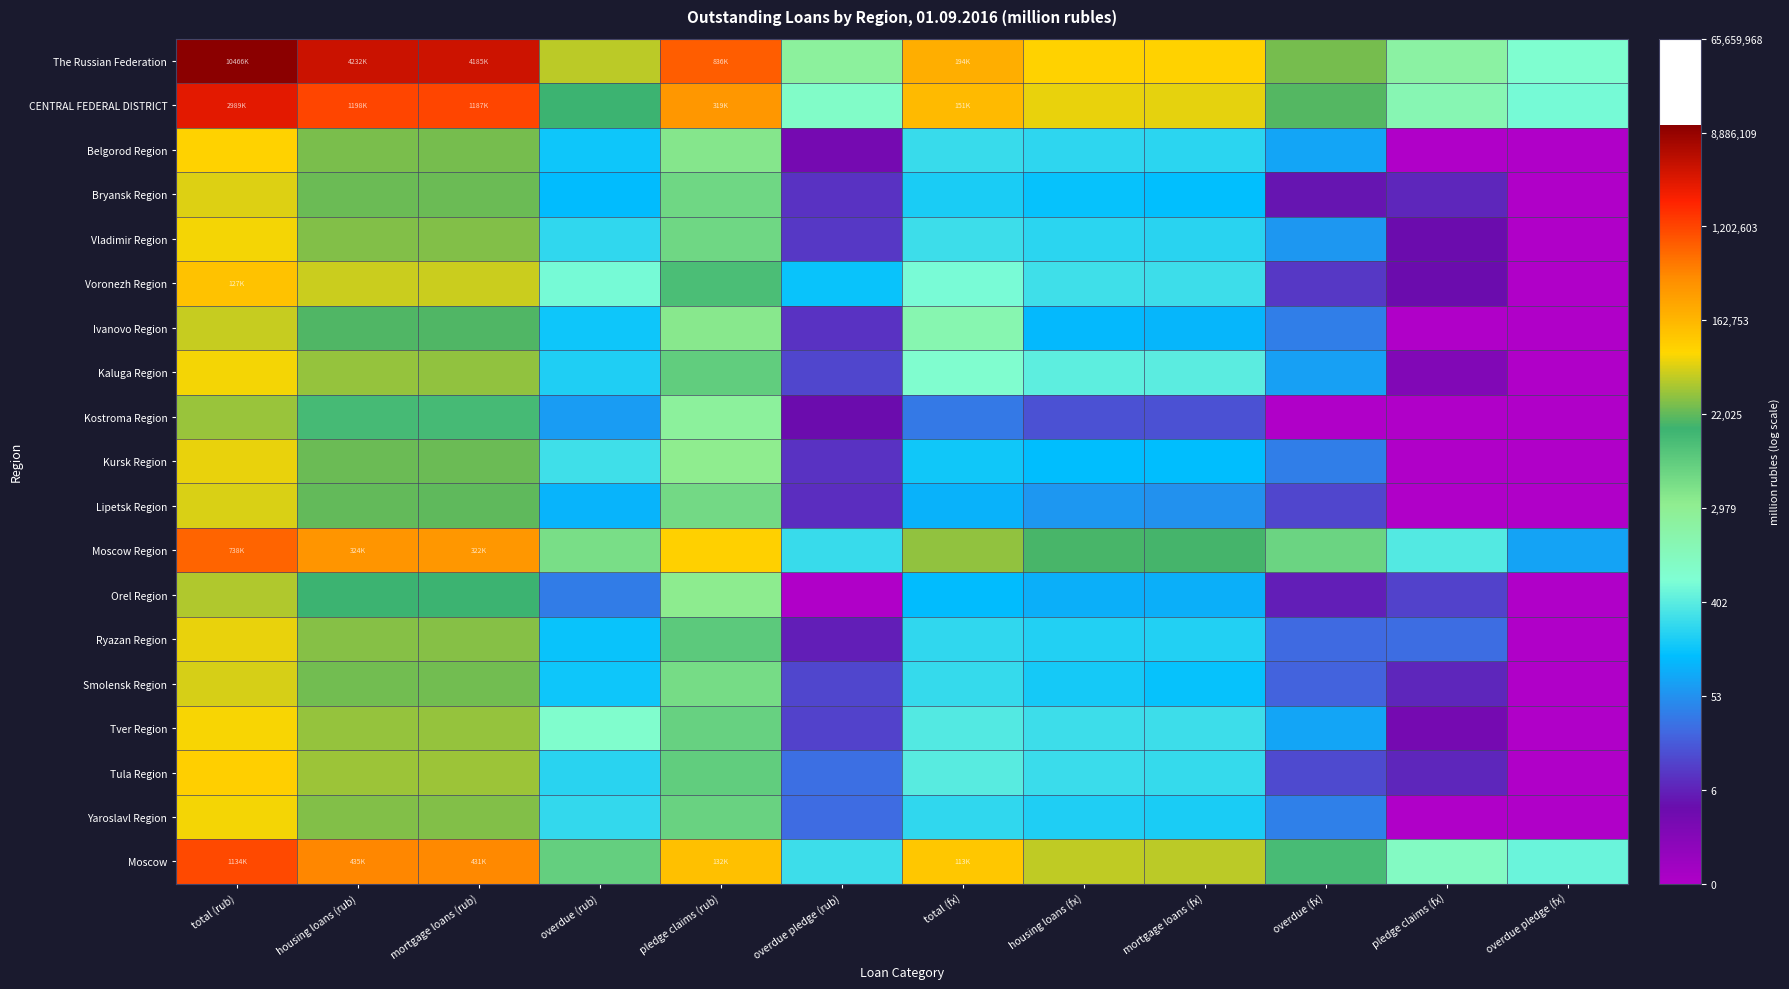

What is the total value across all series at total (rub)?

225.4